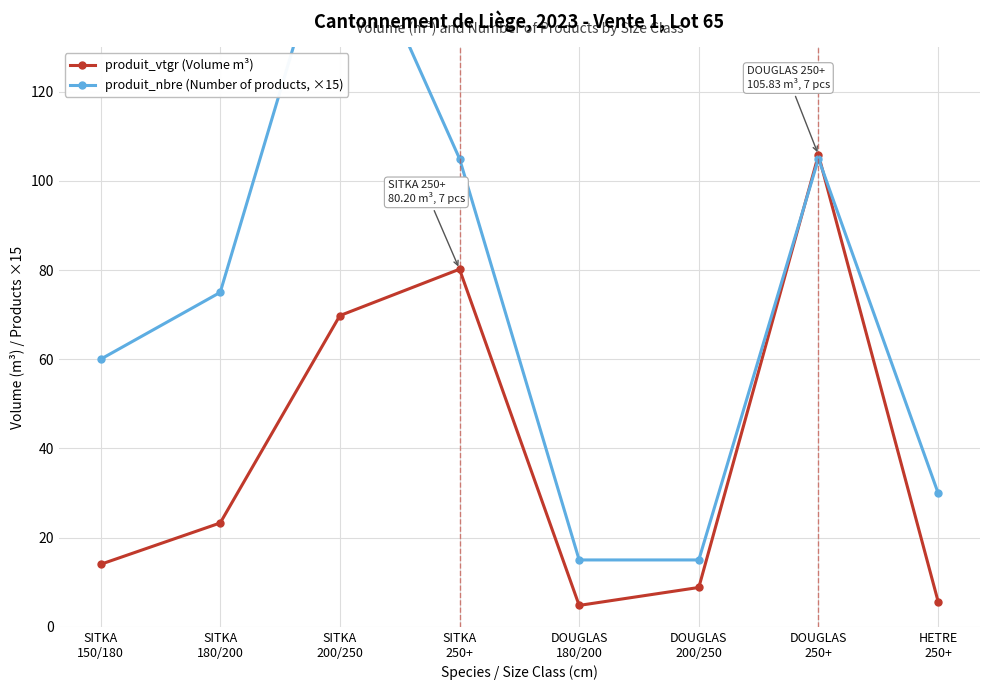

Rank the series at DOUGLAS
200/250 from highest to lowest value.

produit_nbre (Number of products, ×15), produit_vtgr (Volume m³)